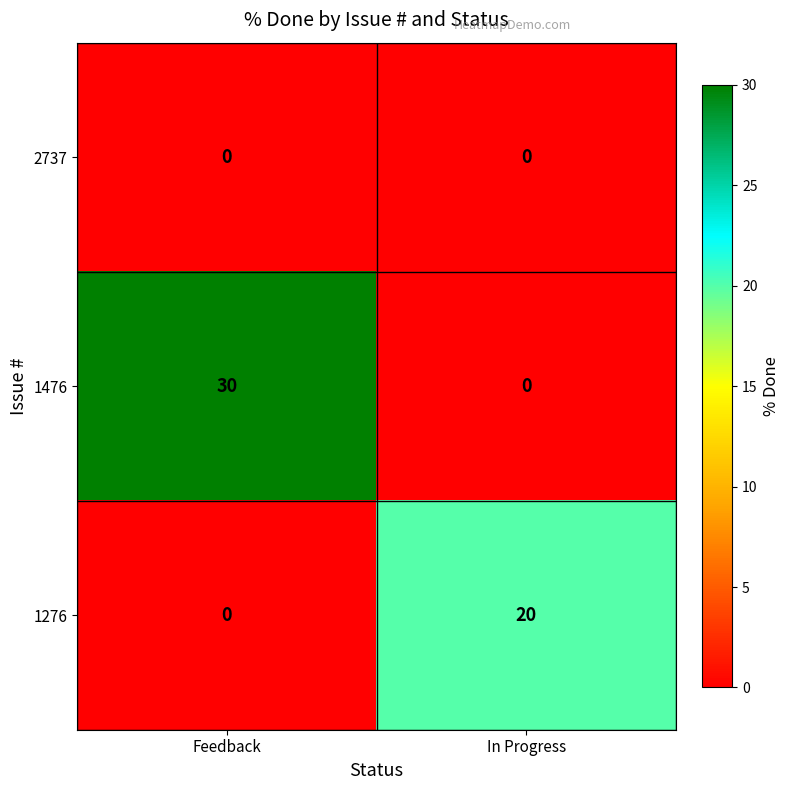

List the series in order of their peak value, lowest first.

2737, 1276, 1476